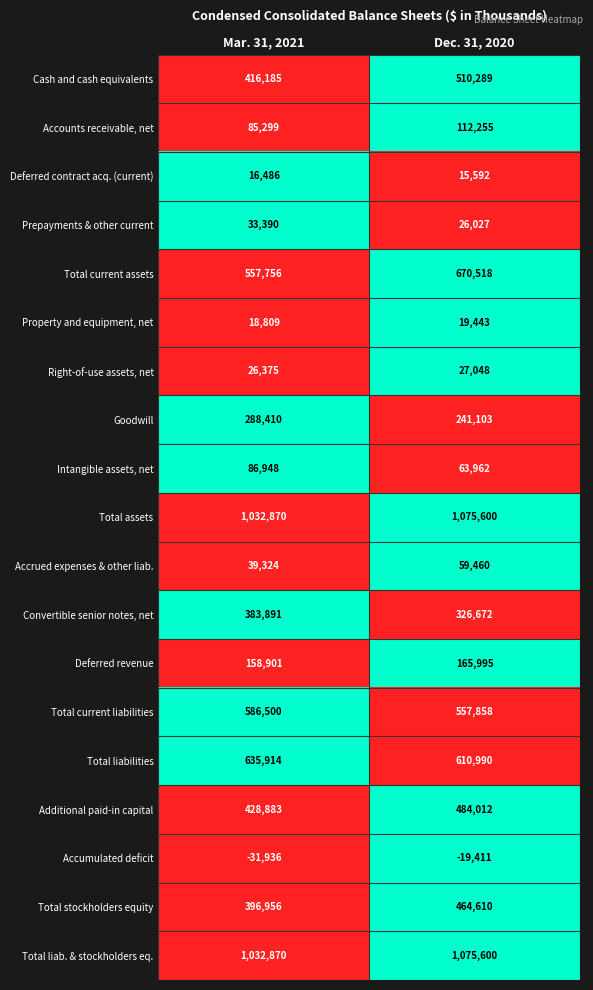

At which label does Total current liabilities reach its peak?

Mar. 31, 2021